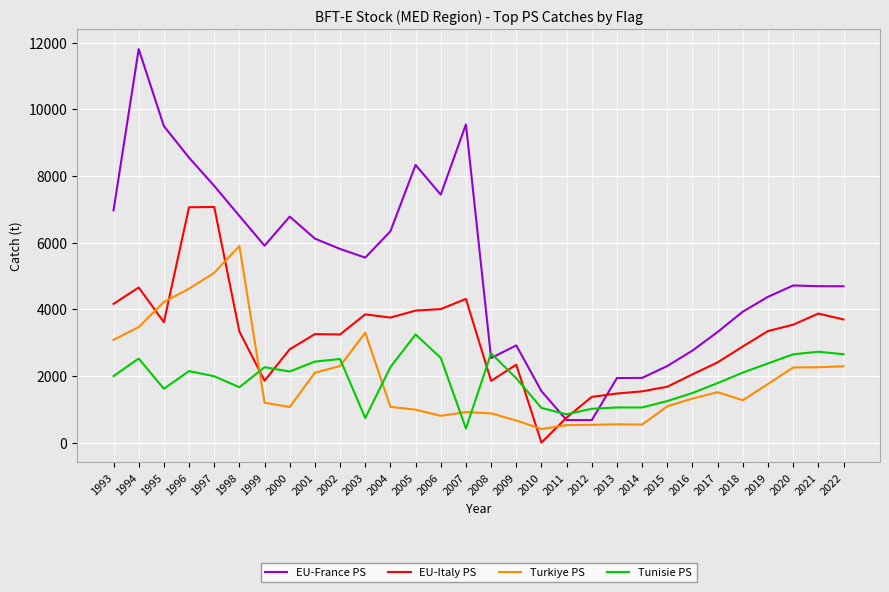

What is the difference between the EU-France PS values at 2001 and 2013?

4179.1